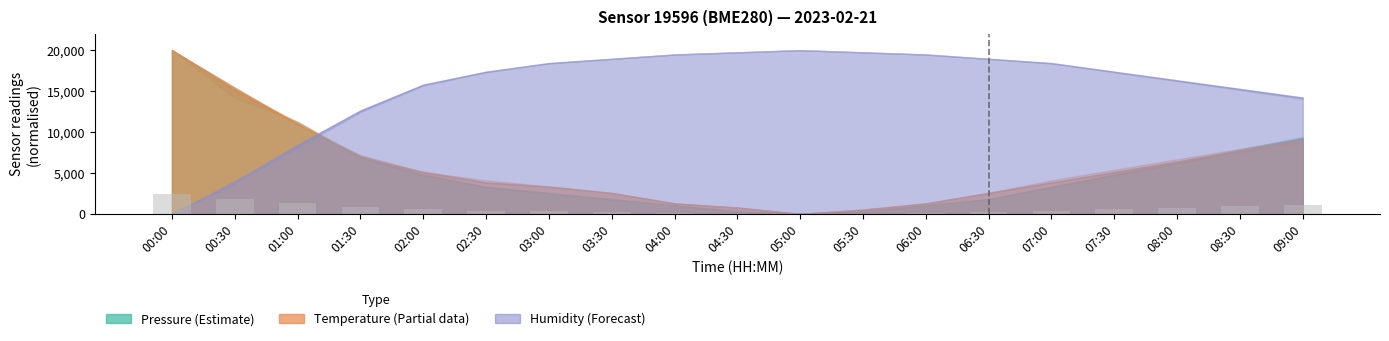

What is the maximum value shown in the chart?

2400.0